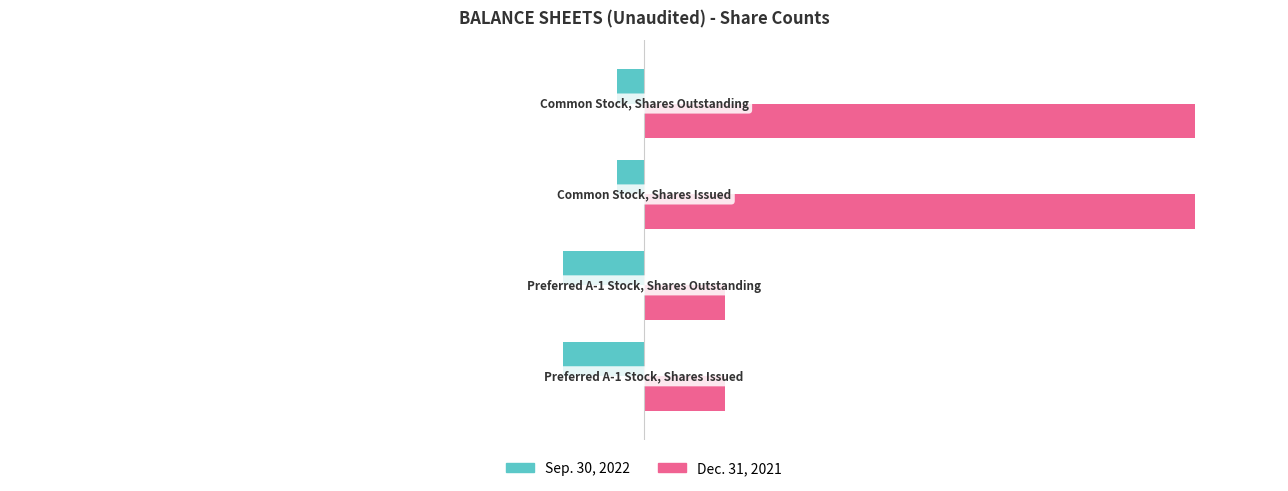

What are all the series names shown in the legend?

Sep. 30, 2022, Dec. 31, 2021